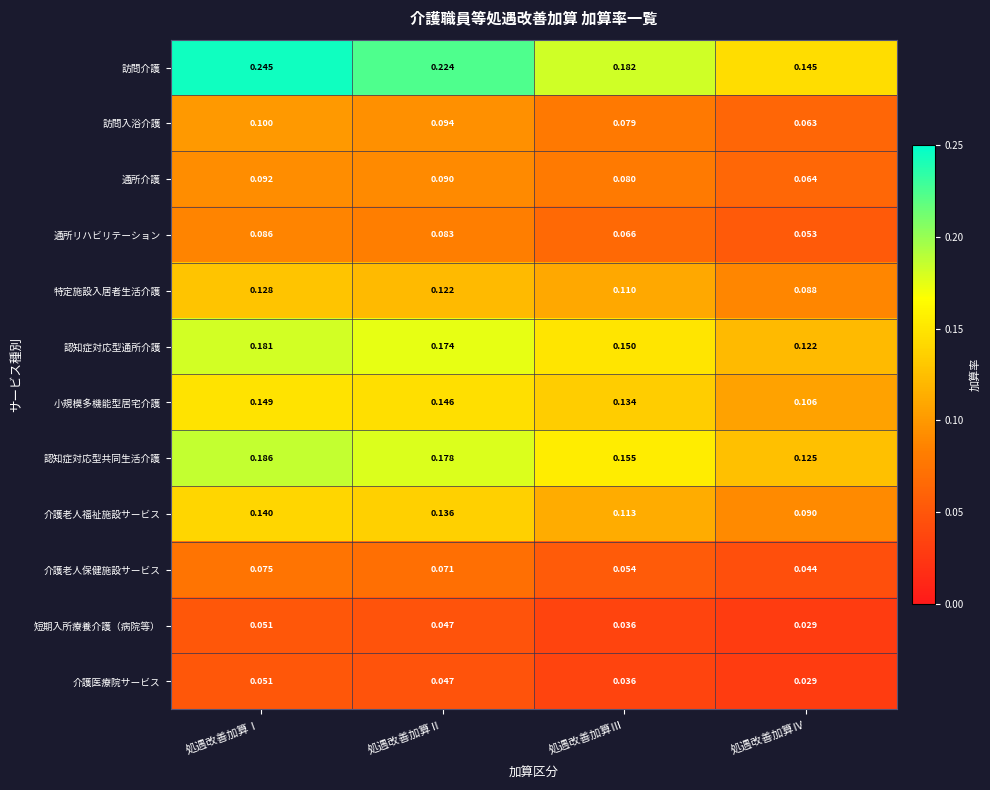

Which series has the widest spread of values?

訪問介護